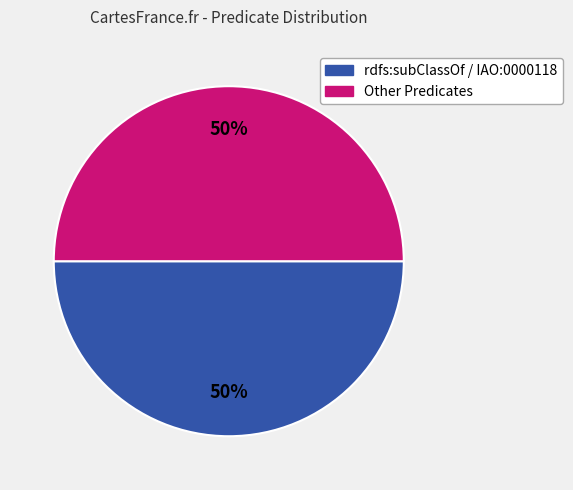

Count the number of slices in the pie.

2